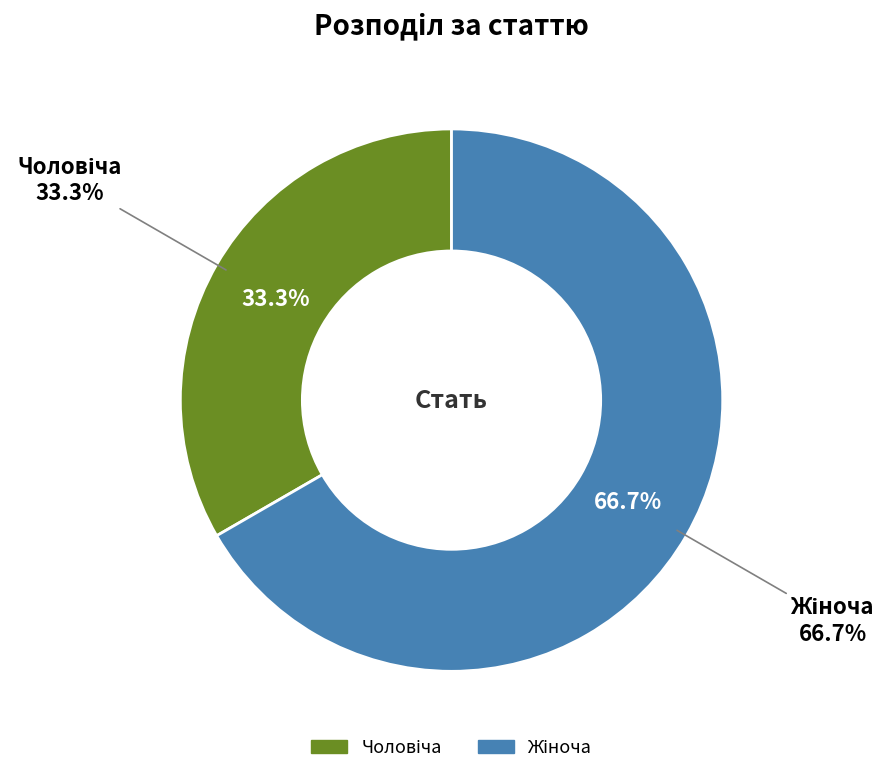

Do Чоловіча and Жіноча together represent more than half of the pie?

Yes